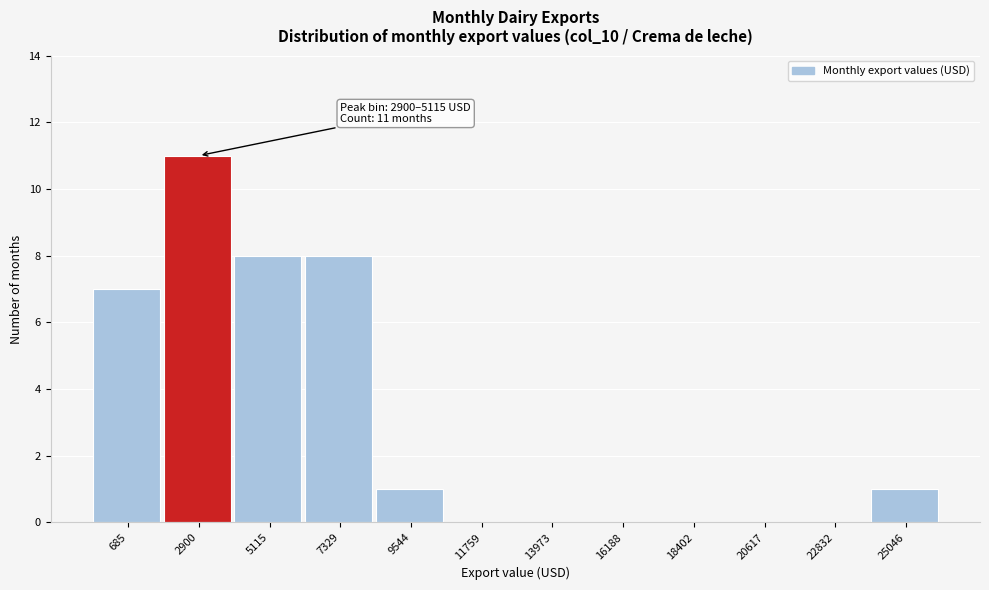

Reading left to right, what are all the values shown in this chart?

685=7	2900=11	5115=8	7329=8	9544=1	11759=0	13973=0	16188=0	18402=0	20617=0	22832=0	25046=1